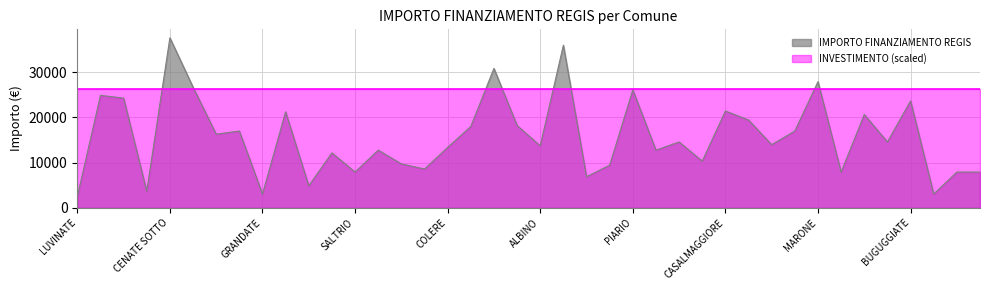

At which category does the chart reach its peak across all series?

CENATE SOTTO